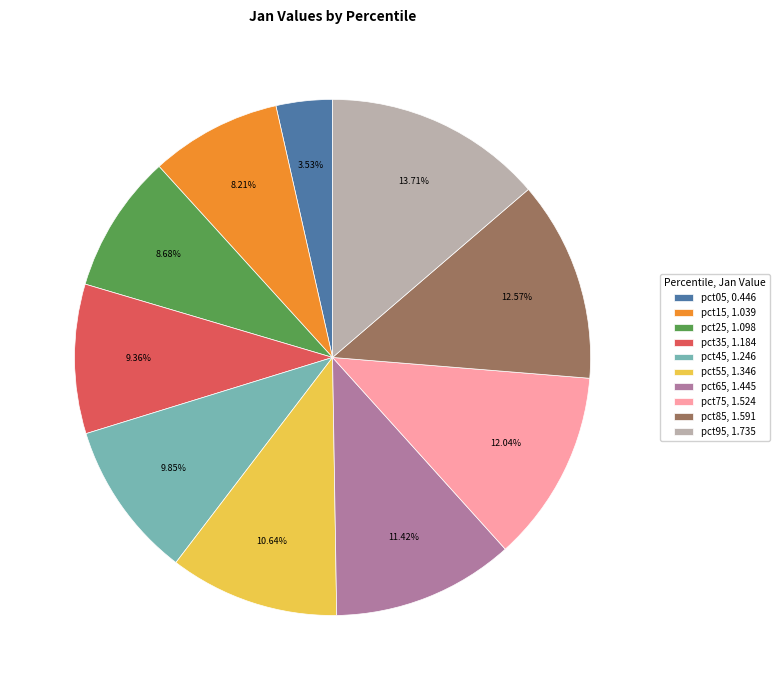

What percentage is the pct45 slice, to the nearest percent?

10%